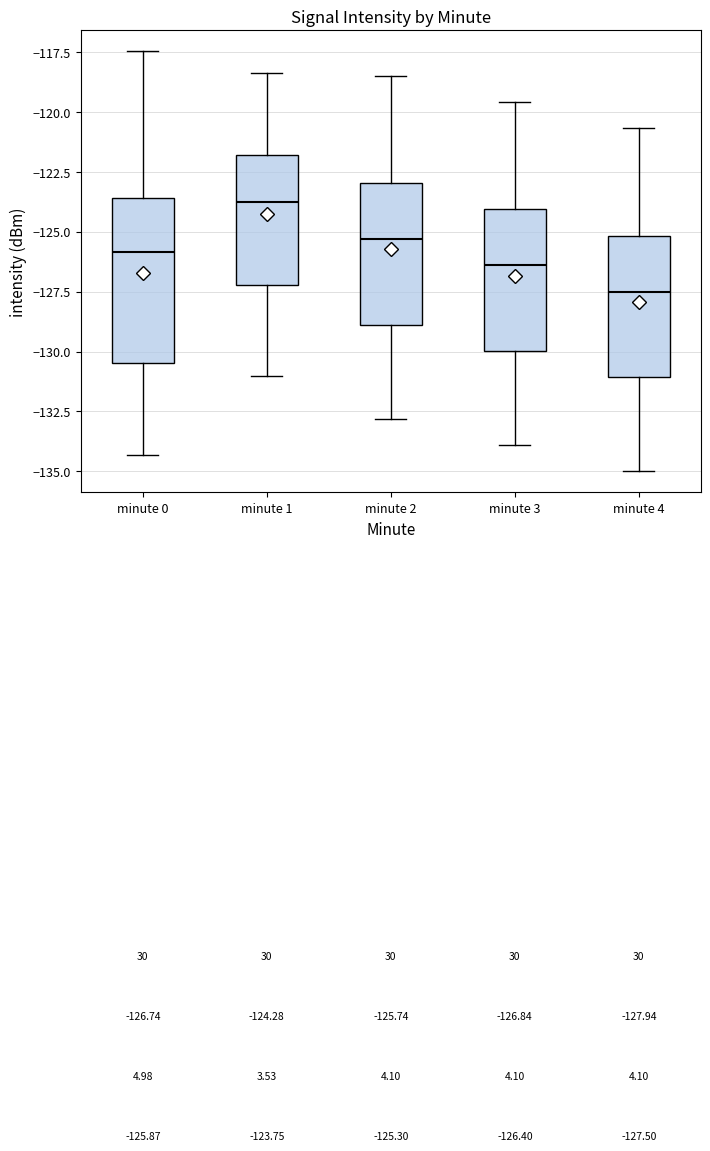

Which box has the lowest median line?

minute 4